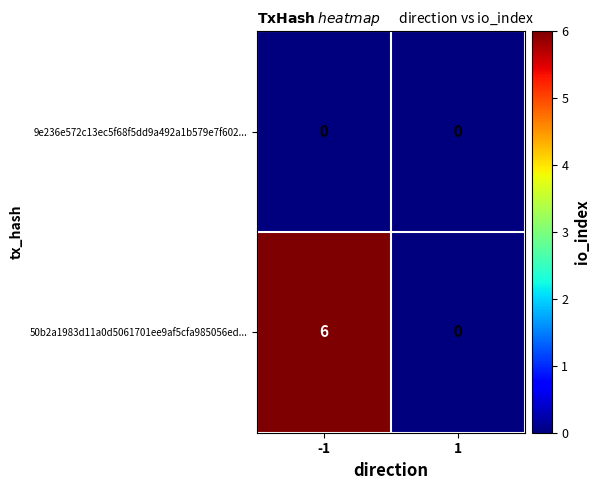

Reading left to right, list all the values displayed in this chart.

9e236e572c13ec5f68f5dd9a492a1b579e7f602...: 0	0
50b2a1983d11a0d5061701ee9af5cfa985056ed...: 6	0